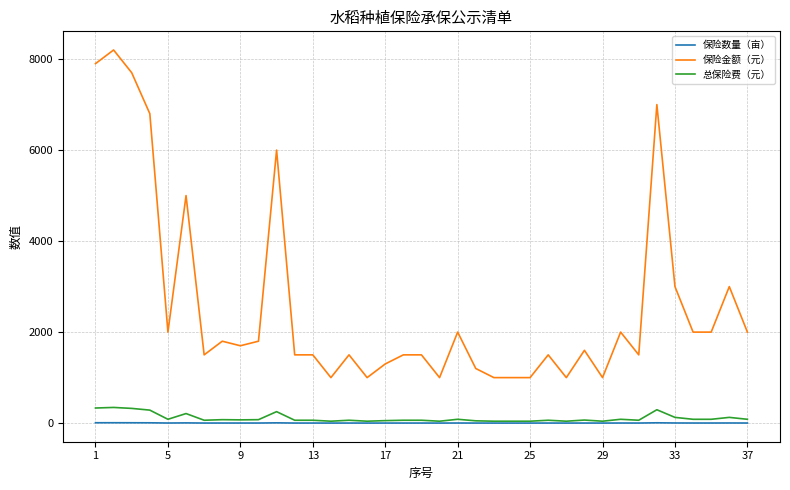

True or false: 保险金额（元） and 保险数量（亩） intersect in this chart.

False